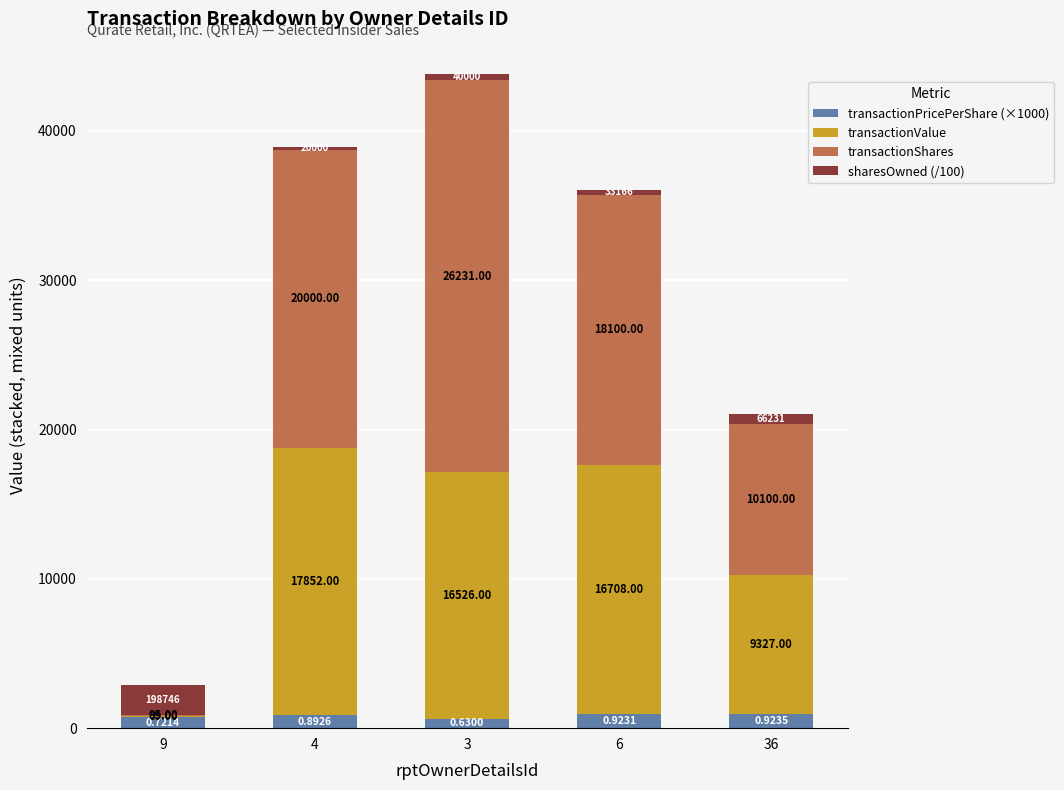

At which category is the sum across all series the highest?

3